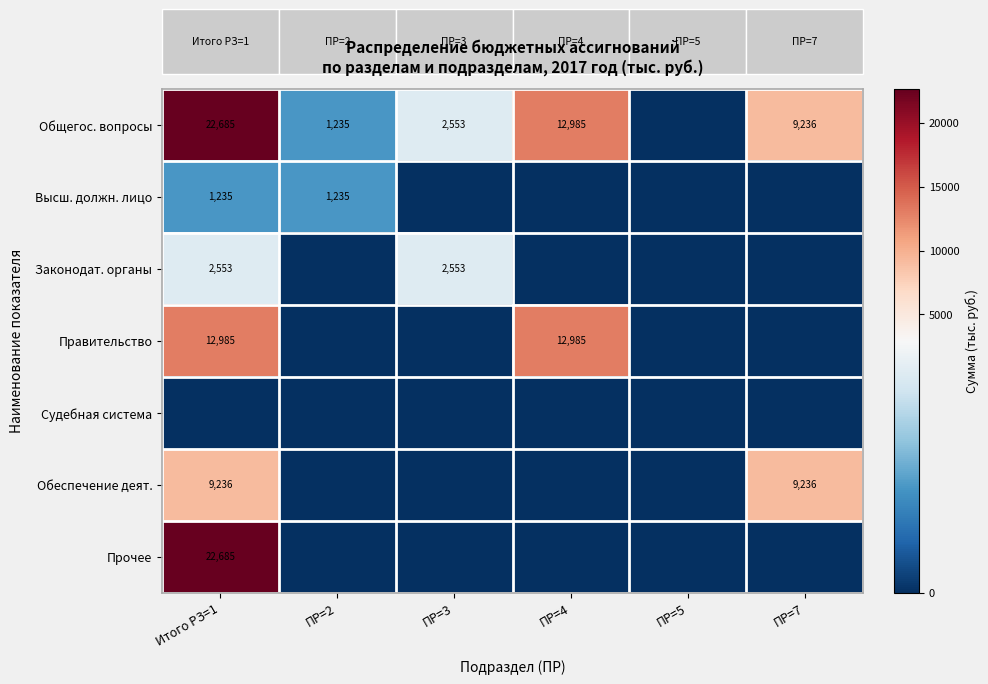

The Общегос. вопросы series shows 22685 at Итого РЗ=1. True or false?

True